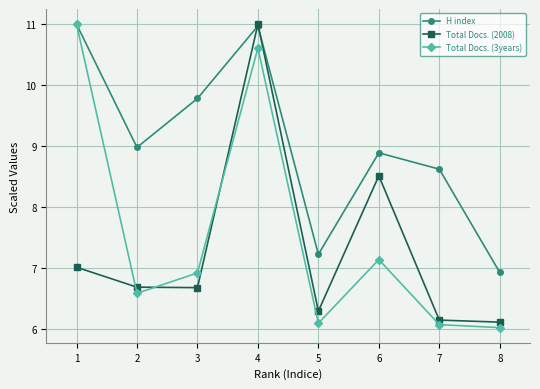

At which label is Total Docs. (3years) closest to 8?

6